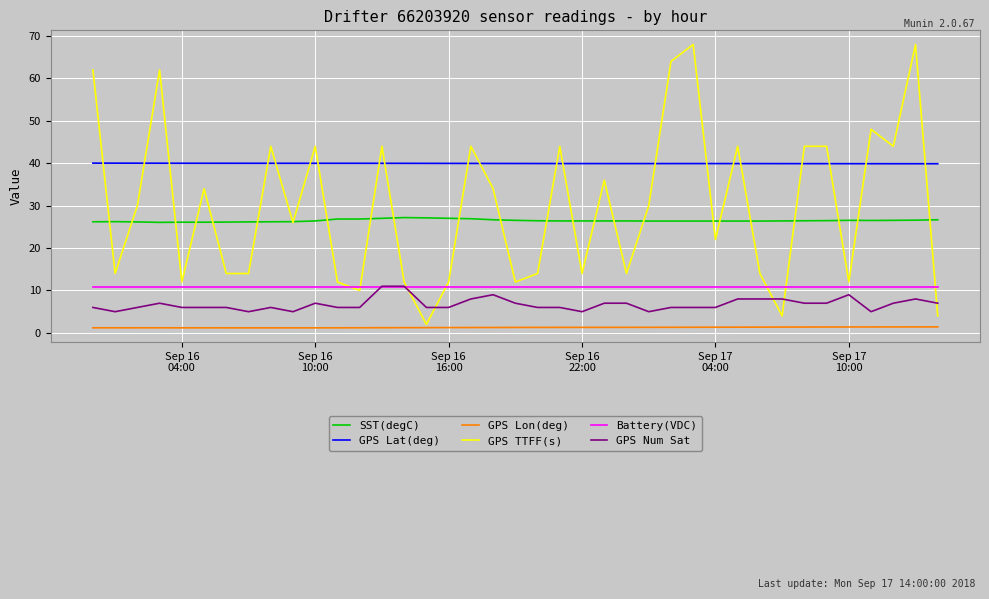

What is the average value of the GPS Lat(deg) series?

40.0